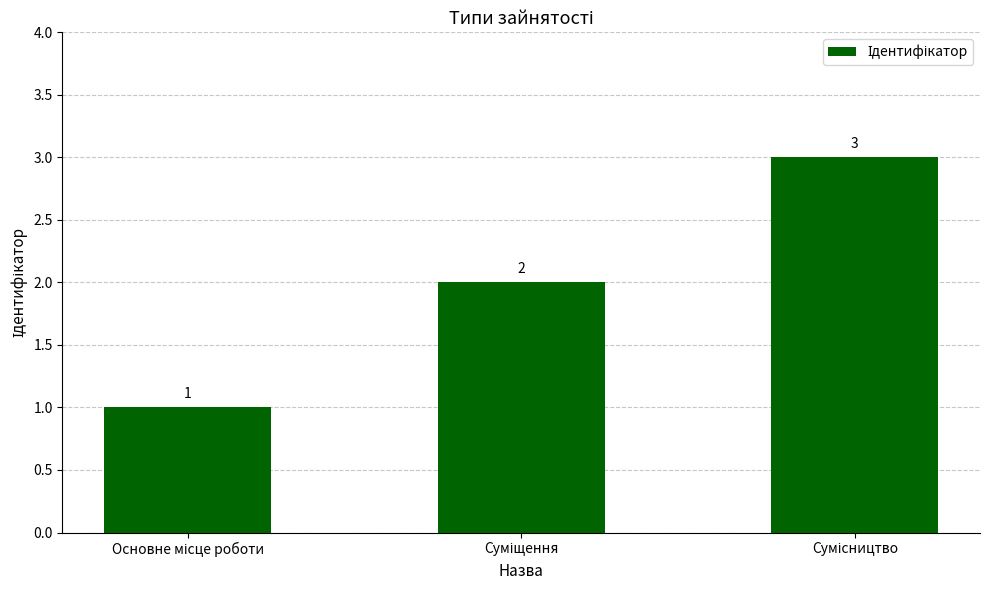

What is the maximum value shown in the chart?

3